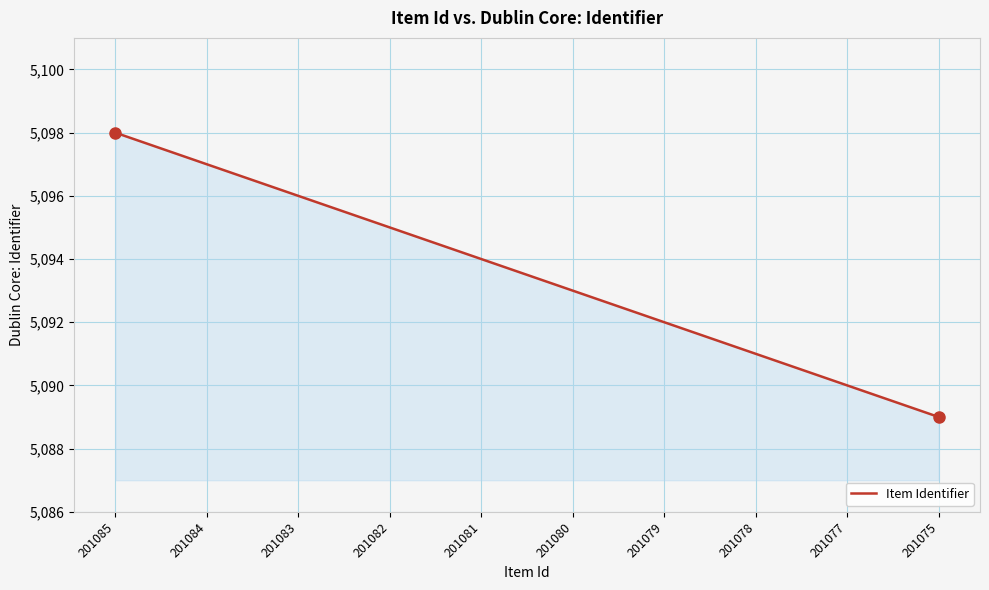

Approximately how many times larger is the value at 201082 compared to 201075?

1.0